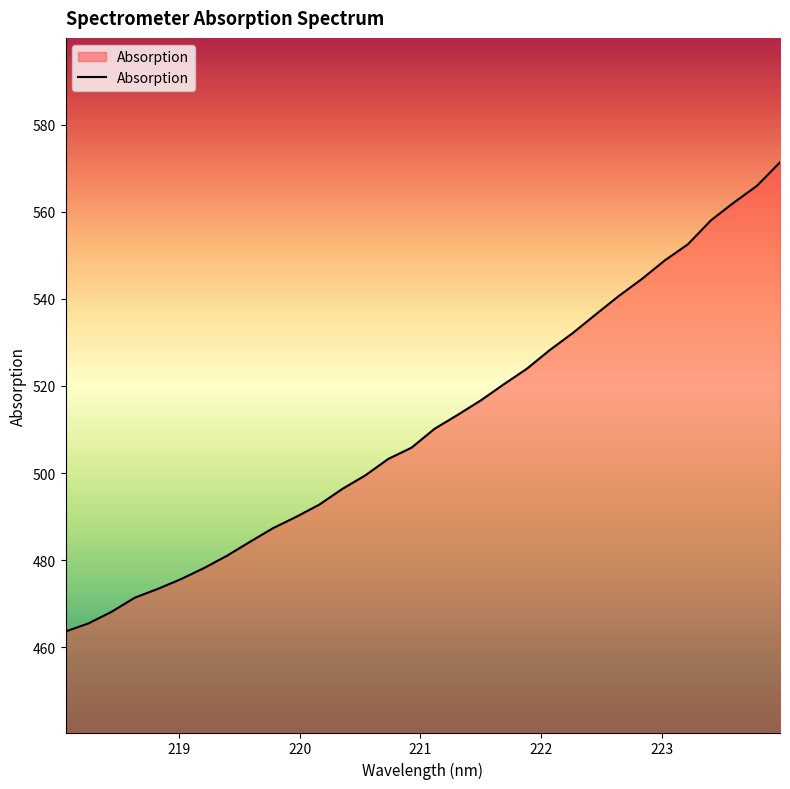

What is the difference between the maximum and minimum values?

107.7